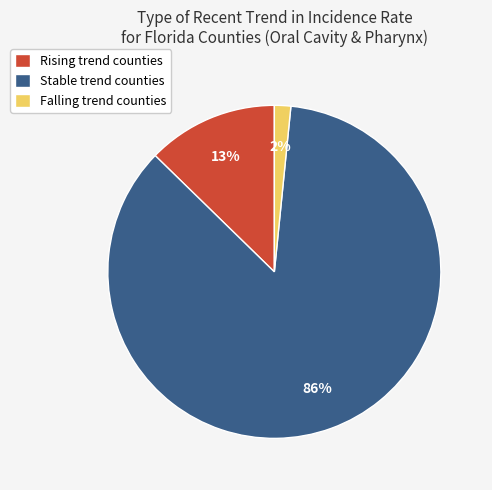

Which category accounts for the majority?

Stable trend counties